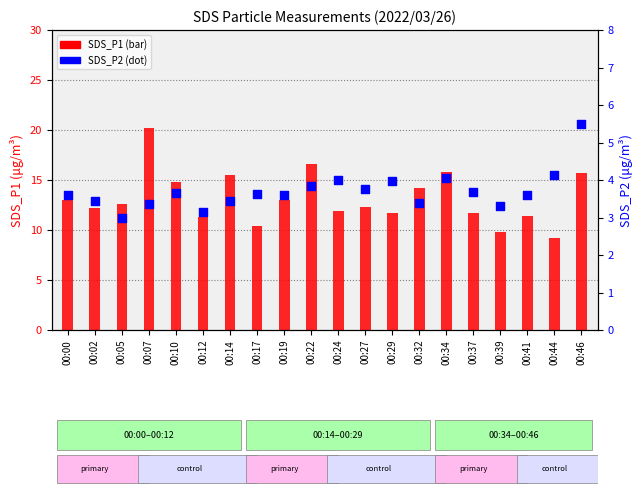

What are all the series names shown in the legend?

SDS_P1, SDS_P2